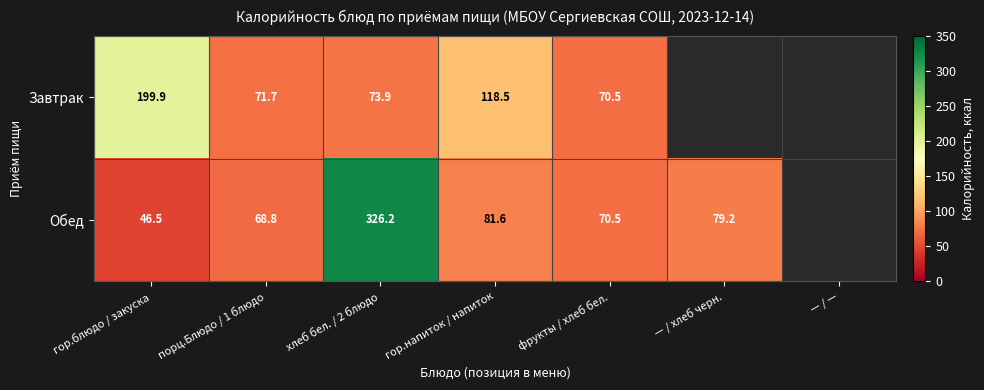

Is it true that Обед equals 326.2 at хлеб бел. / 2 блюдо?

True